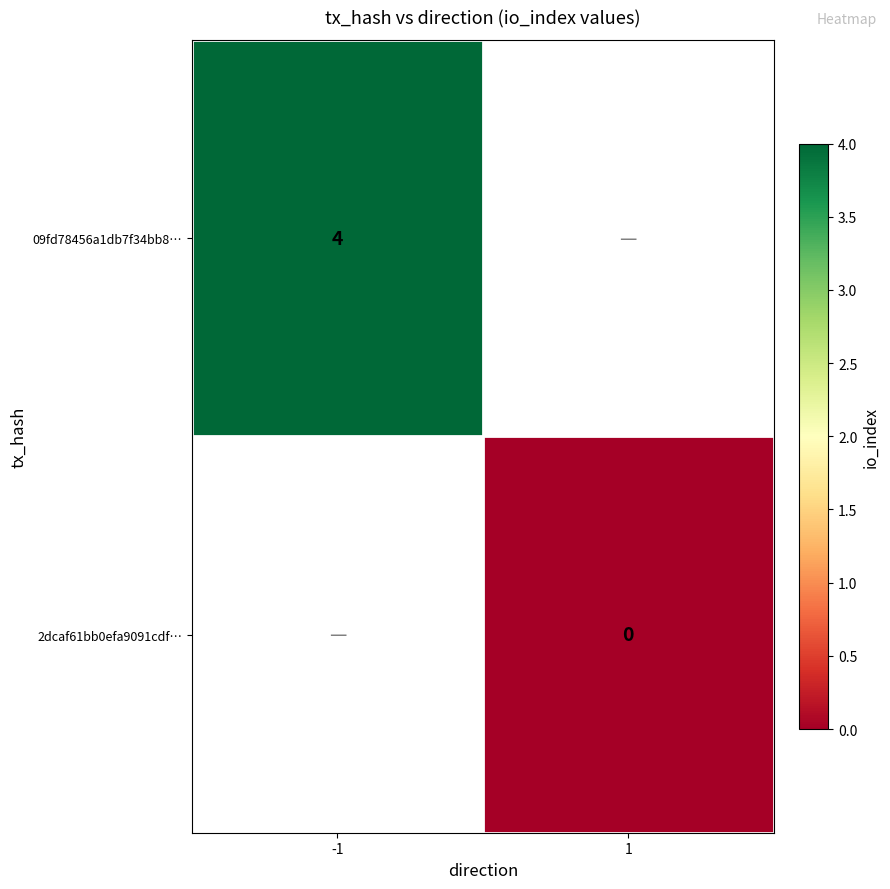

Is it true that 09fd78456a1db7f34bb8… equals 6 at -1?

False